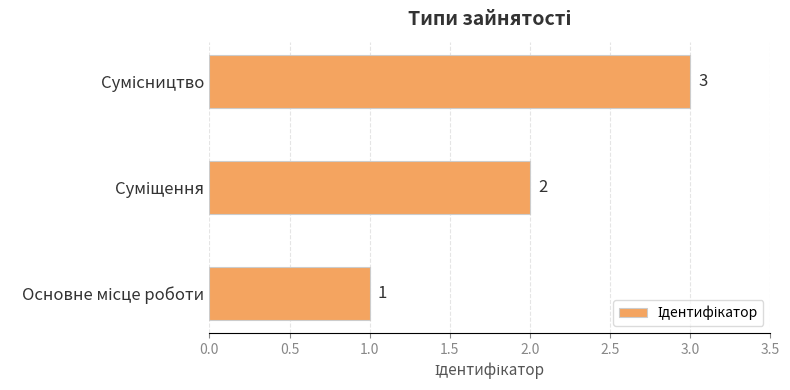

What is the sum of all values?

6